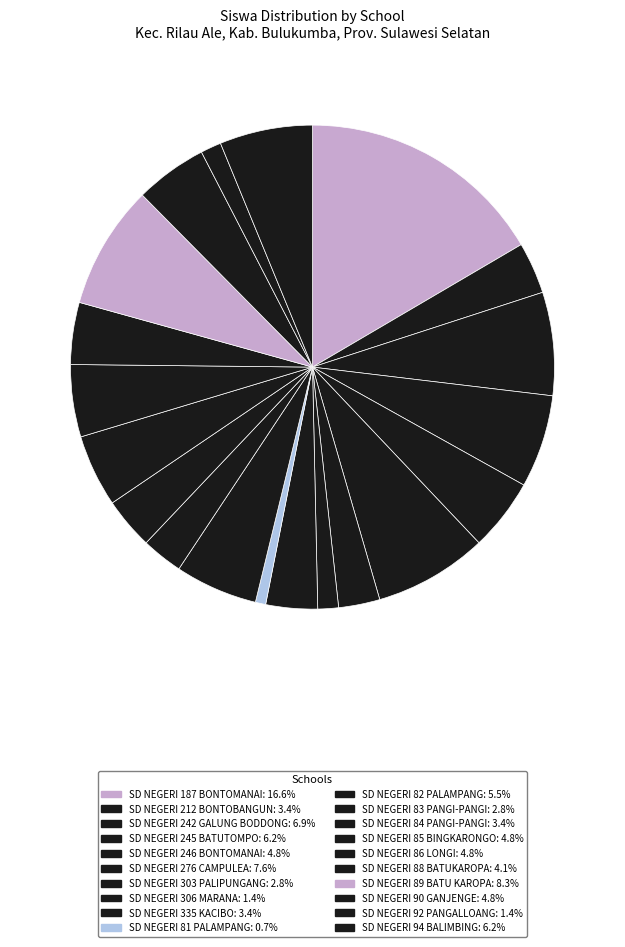

To the nearest percent, what portion does SD NEGERI 88 BATUKAROPA represent?

4%